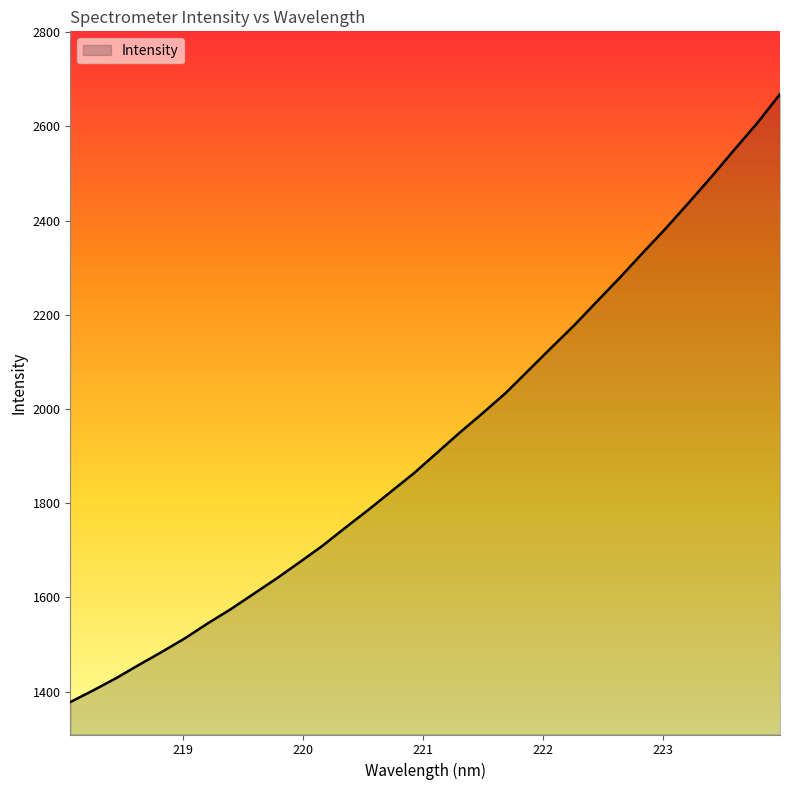

What is the greatest value displayed?

2668.6